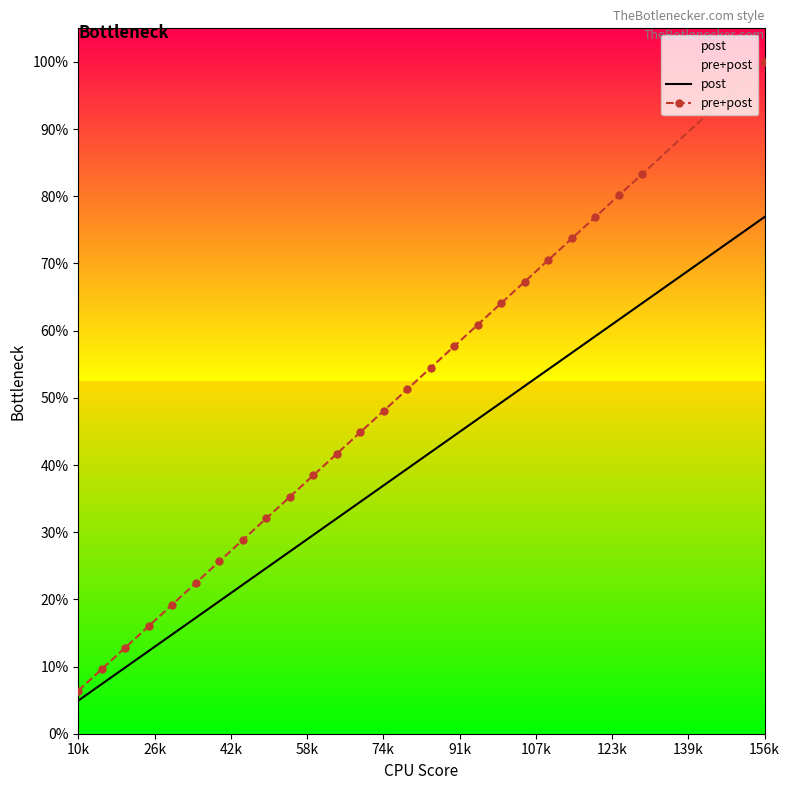

How many lines are shown in the chart?

2